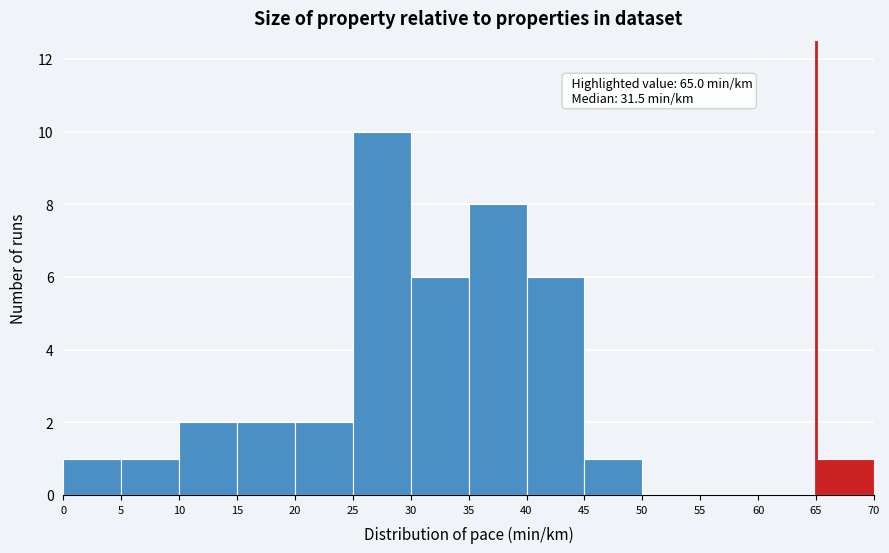

Over which range of the x-axis is the bar tallest?

25 to 30